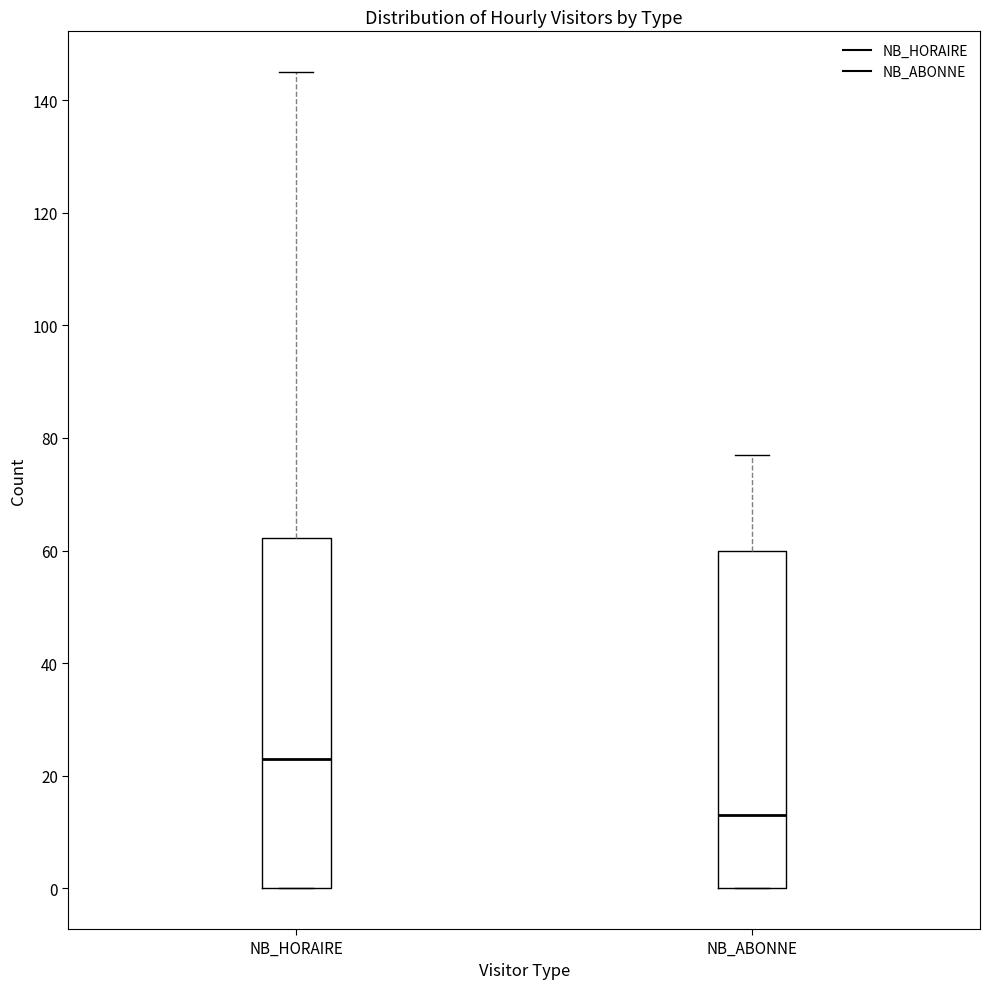

Which box has the lowest median line?

NB_ABONNE